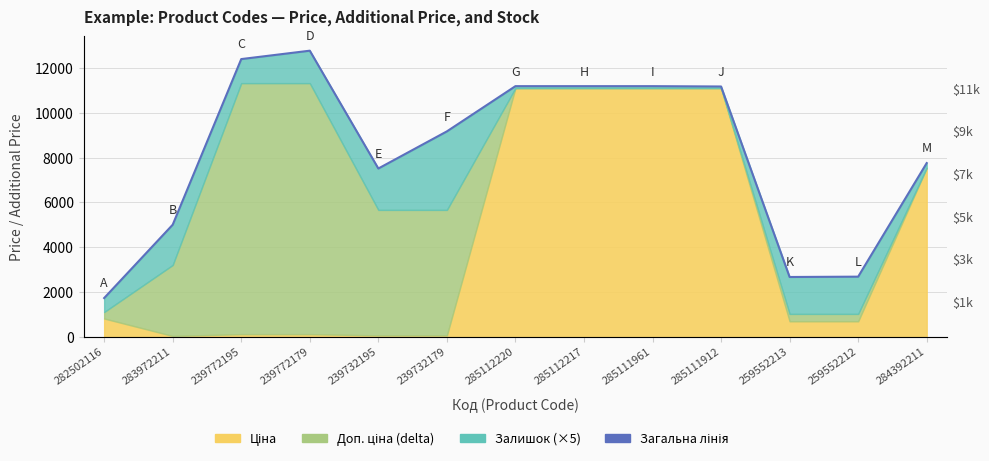

Rank the categories by value from lowest to highest.

282502116, 259552213, 259552212, 283972211, 239732195, 284392211, 239732179, 285111912, 285112220, 285112217, 285111961, 239772195, 239772179